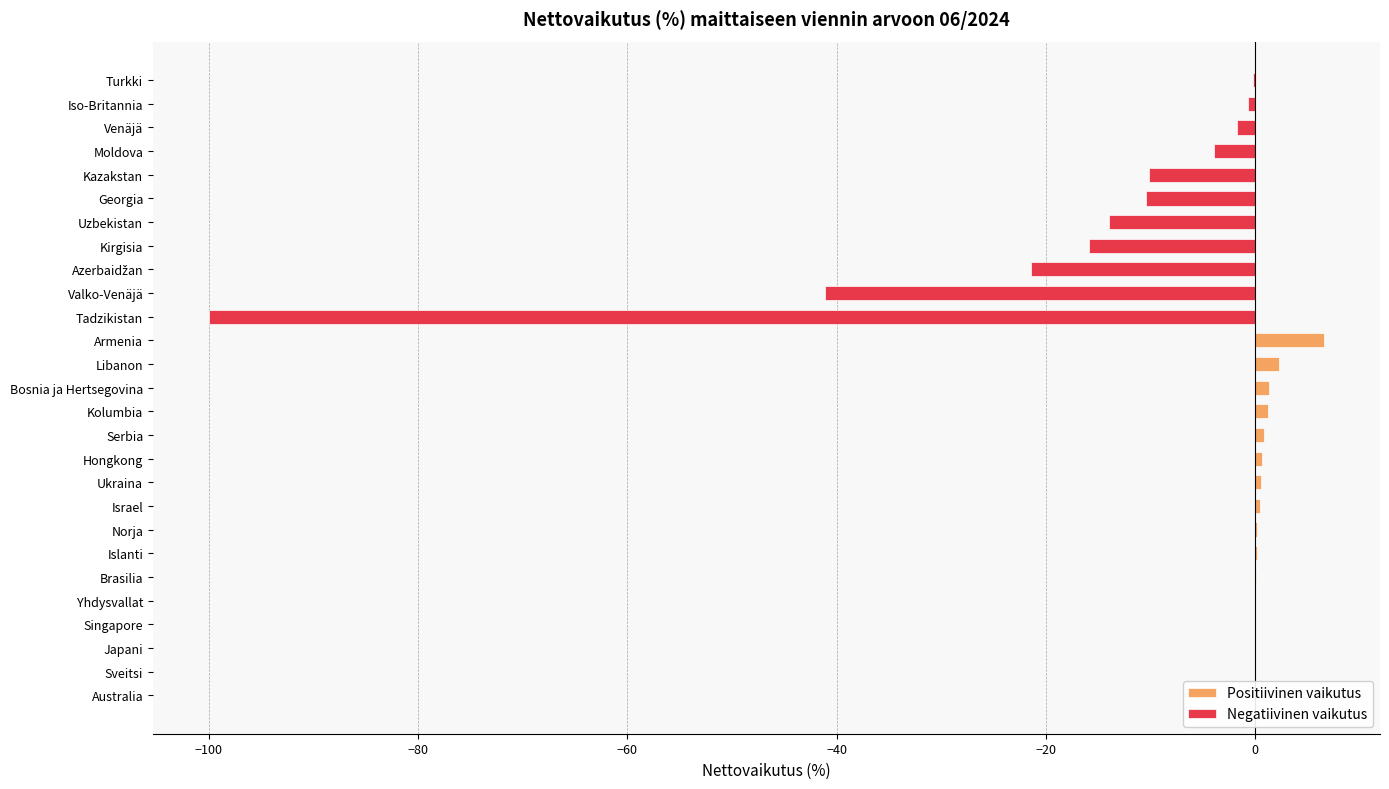

What is the maximum value shown in the chart?

6.6